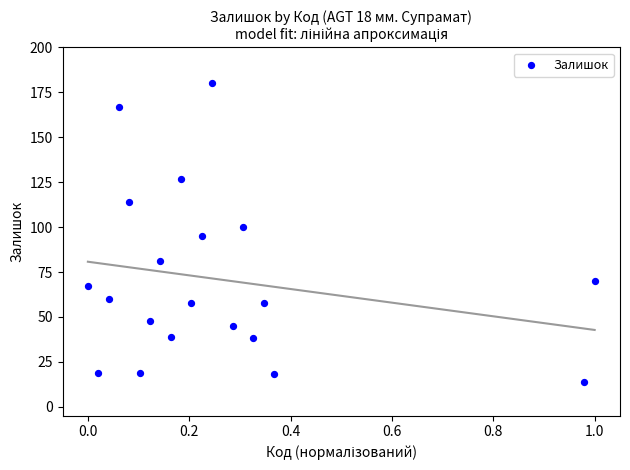

What is the range of Y values (max minus min)?

166